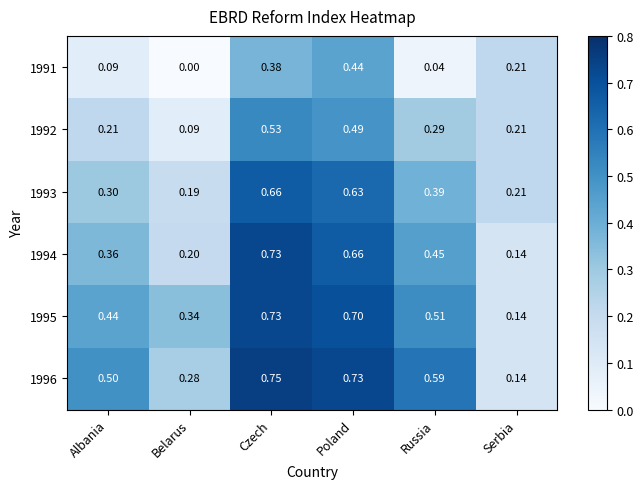

At Poland, list the series in order from smallest to largest.

1991, 1992, 1993, 1994, 1995, 1996